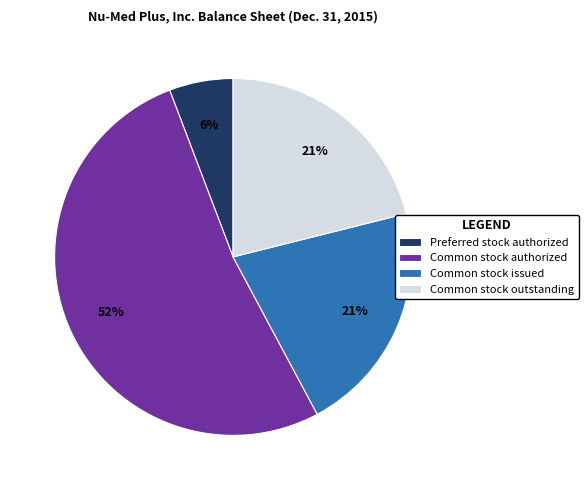

Do Common stock authorized and Common stock outstanding together represent more than half of the pie?

Yes